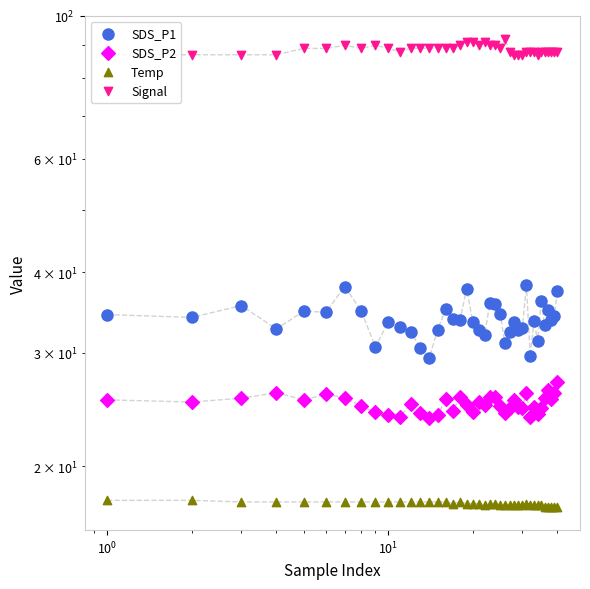

What are all the series names shown in the legend?

SDS_P1, SDS_P2, Temp, Signal